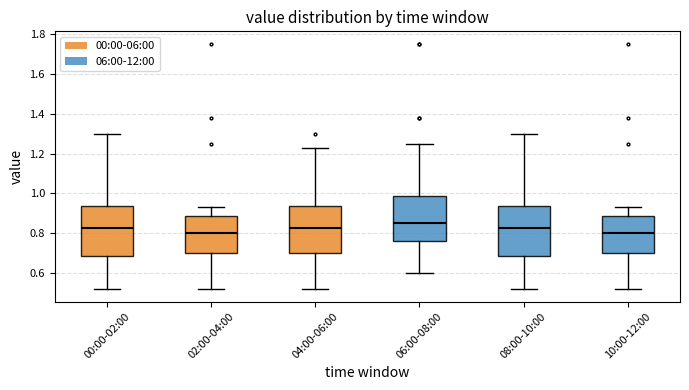

Reading left to right, read every box against the y-axis: the position of its median line, the range the box covers, and the ends of its whiskers. The values are not printed on the chart, so give them approximately, as read against the axis.

00:00-02:00: median 0.82, box 0.68 to 0.94, whiskers 0.52 to 1.30
02:00-04:00: median 0.80, box 0.70 to 0.88, whiskers 0.52 to 0.94
04:00-06:00: median 0.82, box 0.70 to 0.94, whiskers 0.52 to 1.24
06:00-08:00: median 0.86, box 0.76 to 0.98, whiskers 0.60 to 1.26
08:00-10:00: median 0.82, box 0.68 to 0.94, whiskers 0.52 to 1.30
10:00-12:00: median 0.80, box 0.70 to 0.88, whiskers 0.52 to 0.94